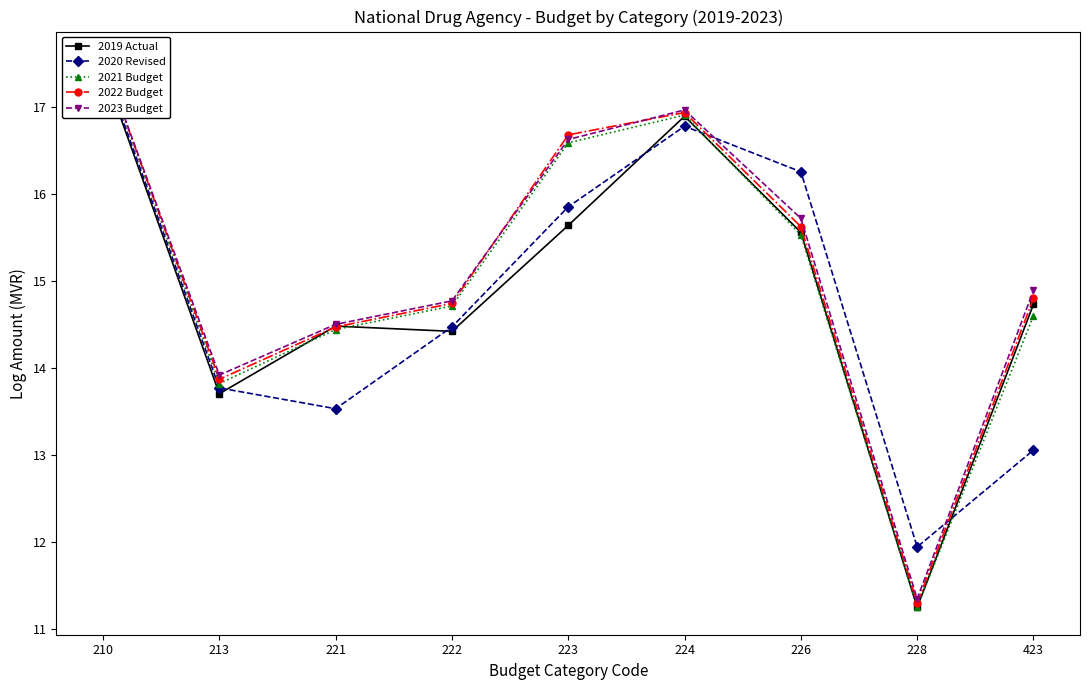

Which category has the lowest value across all series?

228